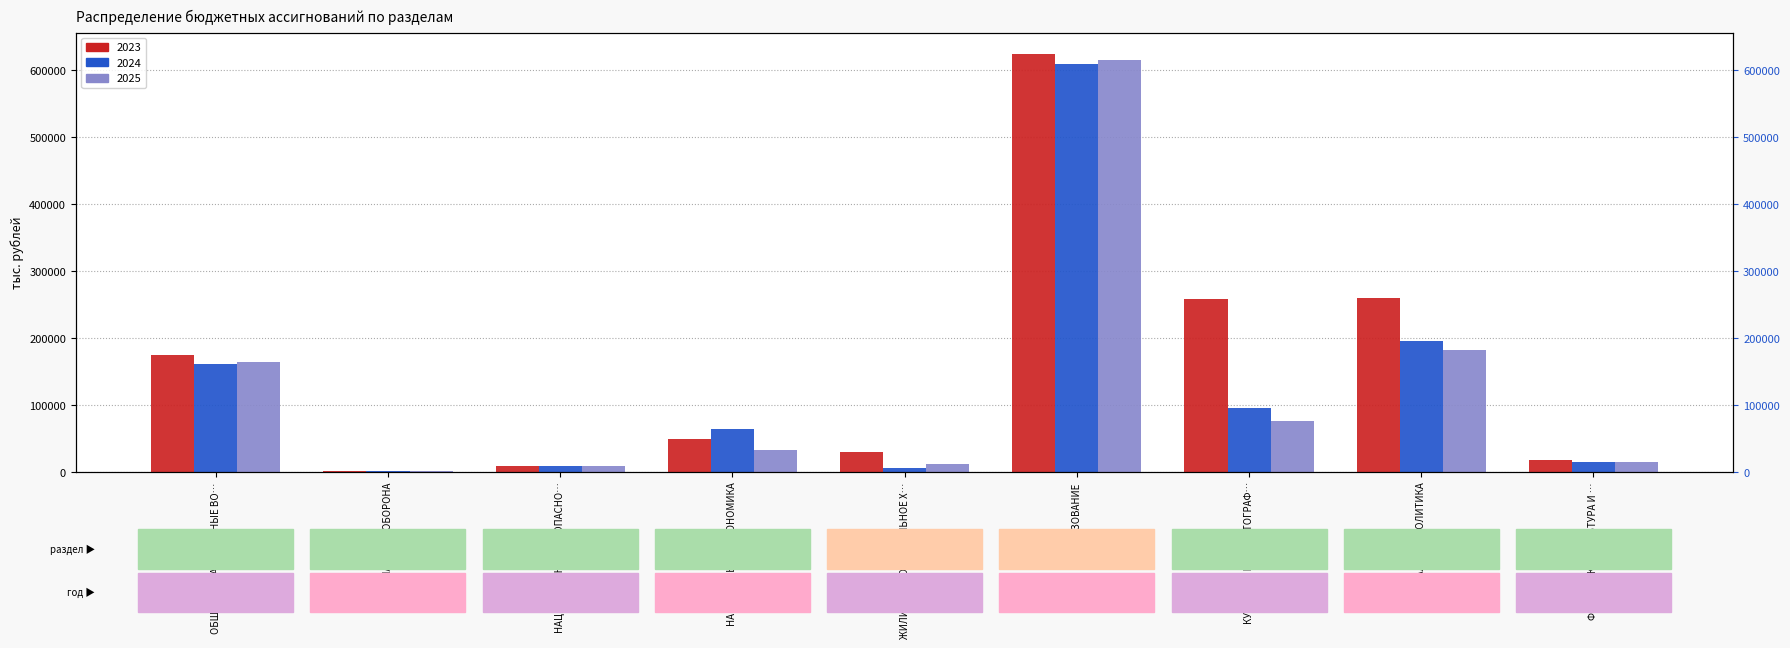

Where is 2025 nearest to the value 308407?

СОЦИАЛЬНАЯ ПОЛИТИКА